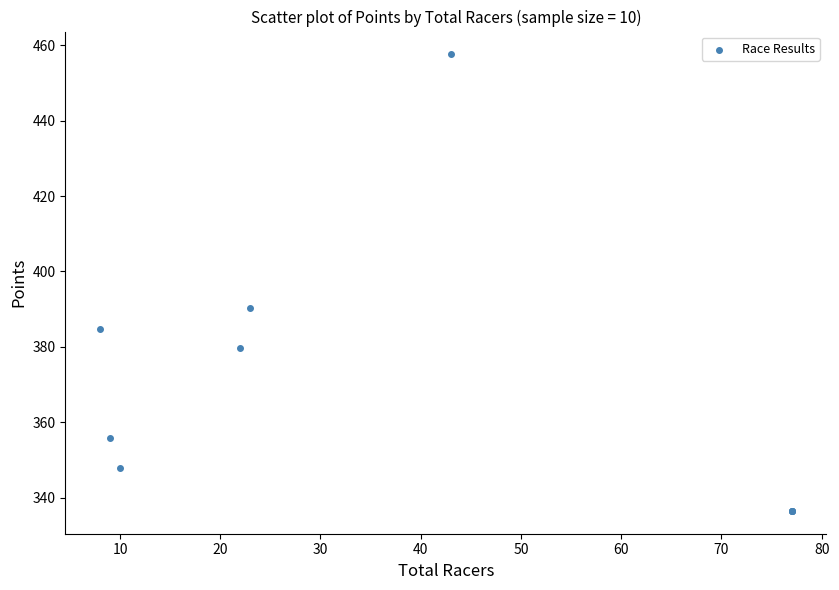

What Y value in the scatter plot is closest to 397?

390.3